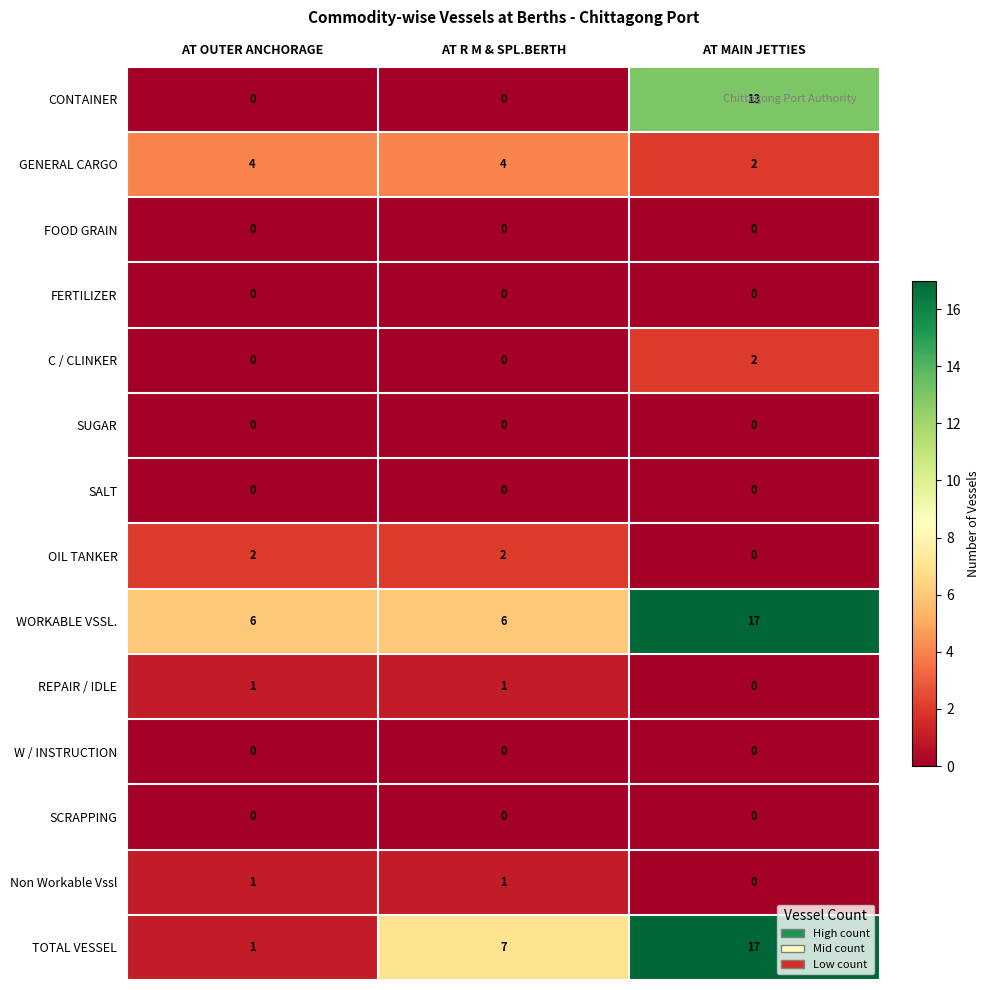

True or false: Non Workable Vssl has a value of 0 at AT MAIN JETTIES.

True